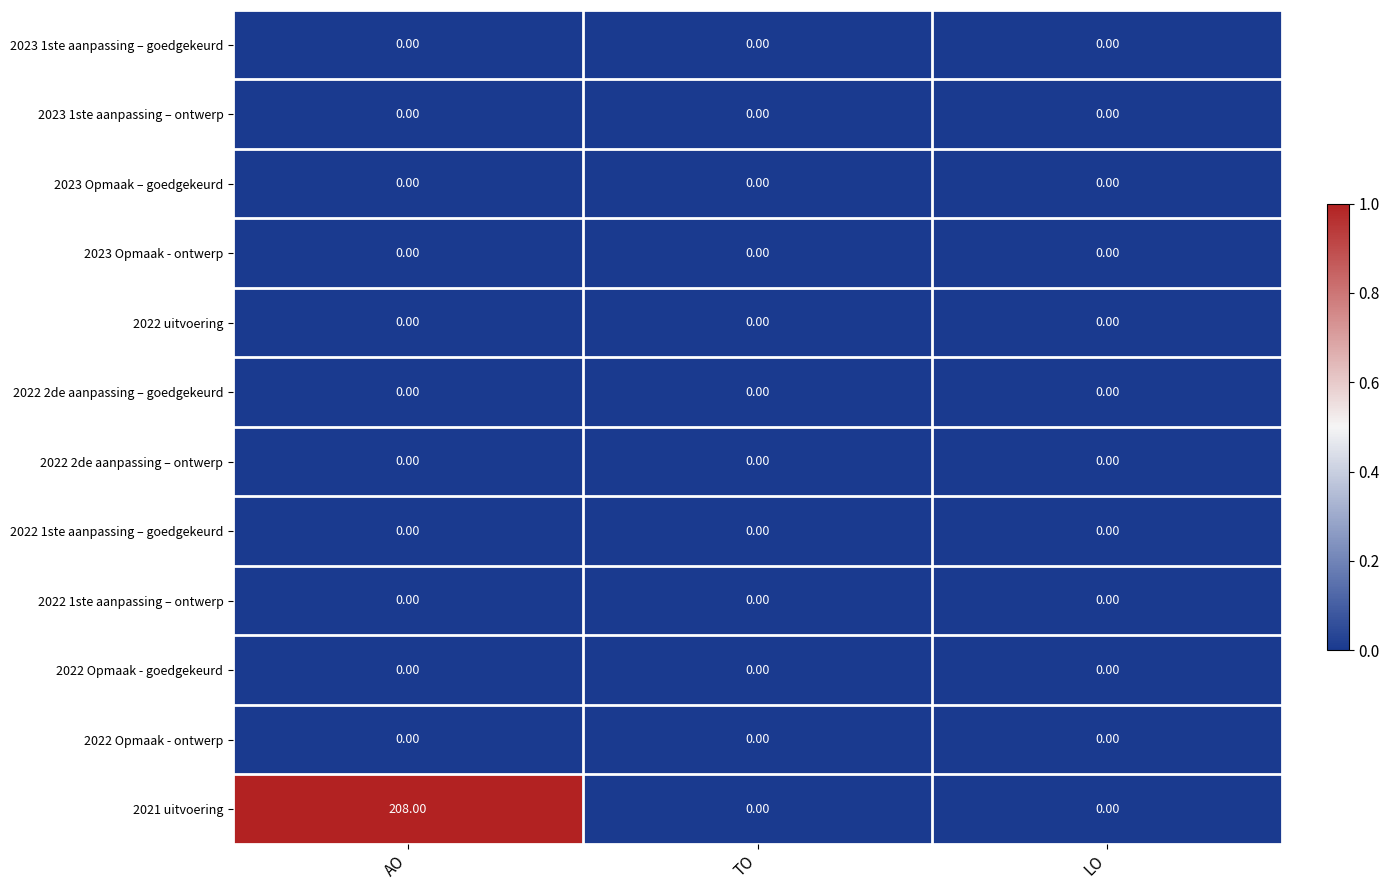

At which category is the sum across all series the highest?

AO